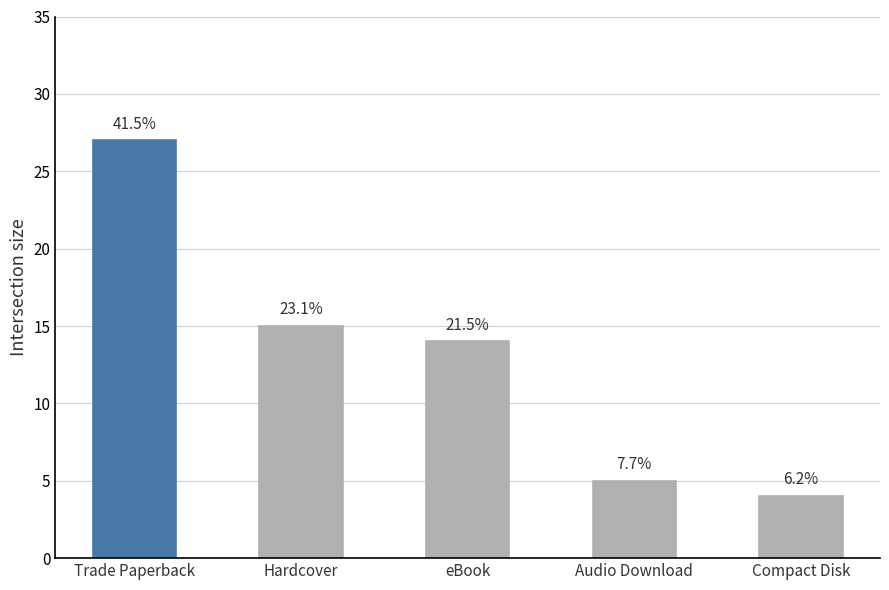

Reading left to right, what are all the values shown in this chart?

Trade Paperback=27	Hardcover=15	eBook=14	Audio Download=5	Compact Disk=4